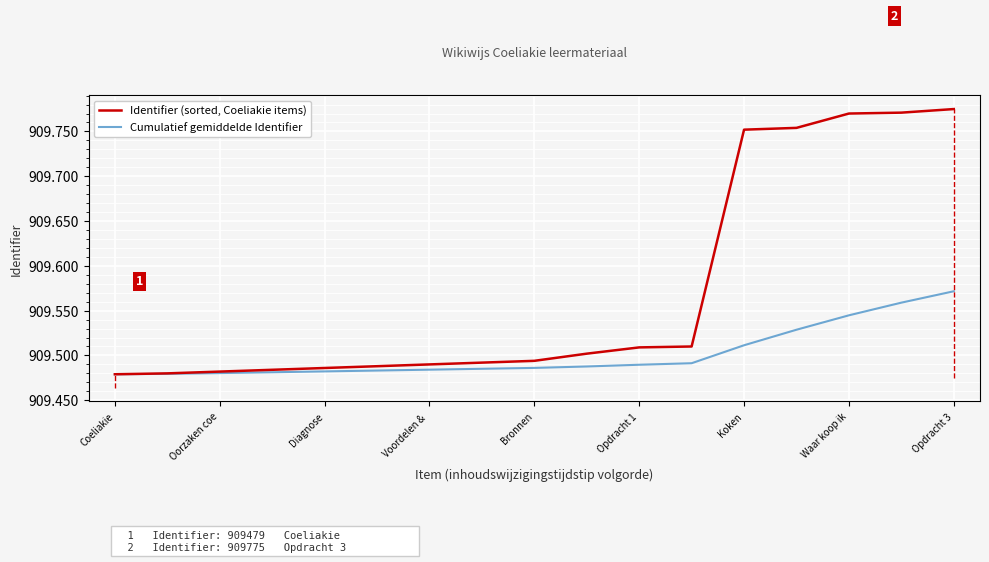

What is the difference between the Identifier (sorted, Coeliakie items) values at 9 and Diagnose?

20.0